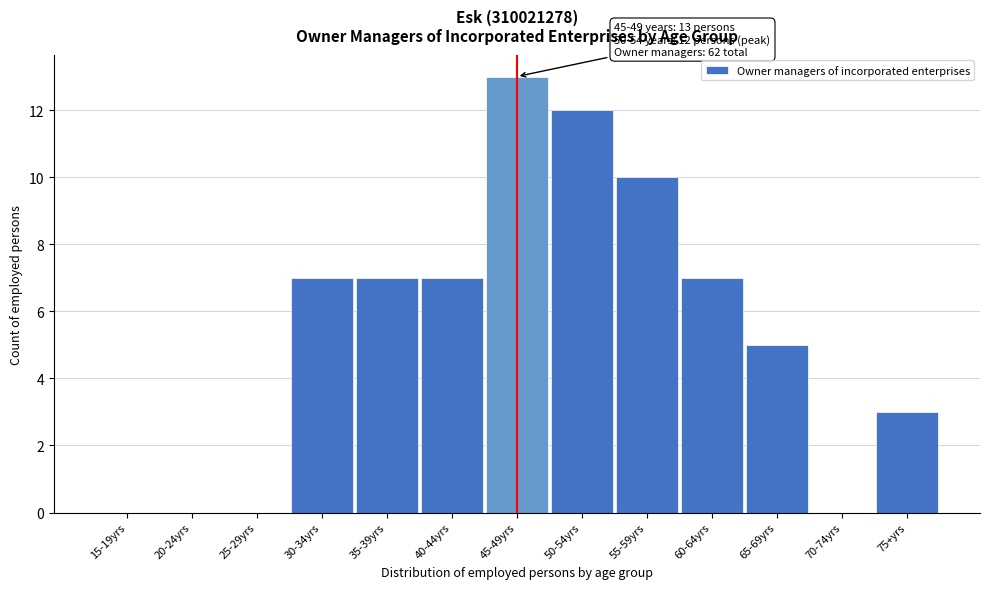

Reading right to left, transcribe all the data shown in this chart.

75+yrs=3	70-74yrs=0	65-69yrs=5	60-64yrs=7	55-59yrs=10	50-54yrs=12	45-49yrs=13	40-44yrs=7	35-39yrs=7	30-34yrs=7	25-29yrs=0	20-24yrs=0	15-19yrs=0